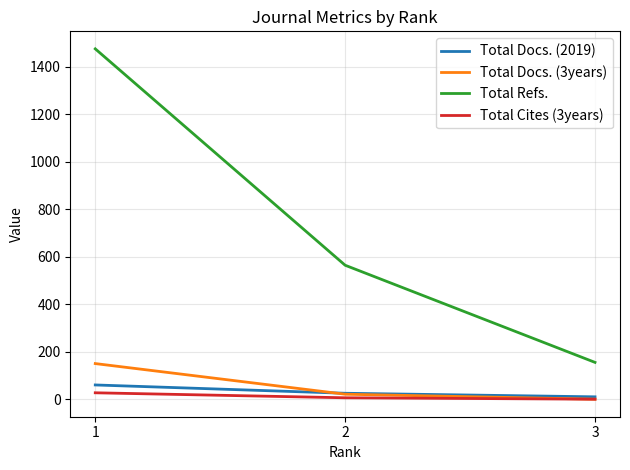

What is the maximum value shown in the chart?

1475